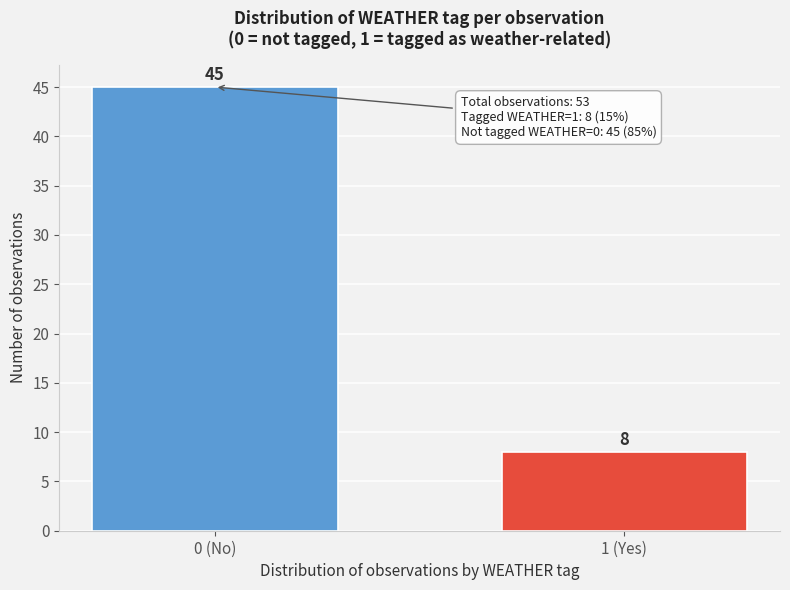

Reading left to right, transcribe all the data shown in this chart.

0 (No)=45	1 (Yes)=8